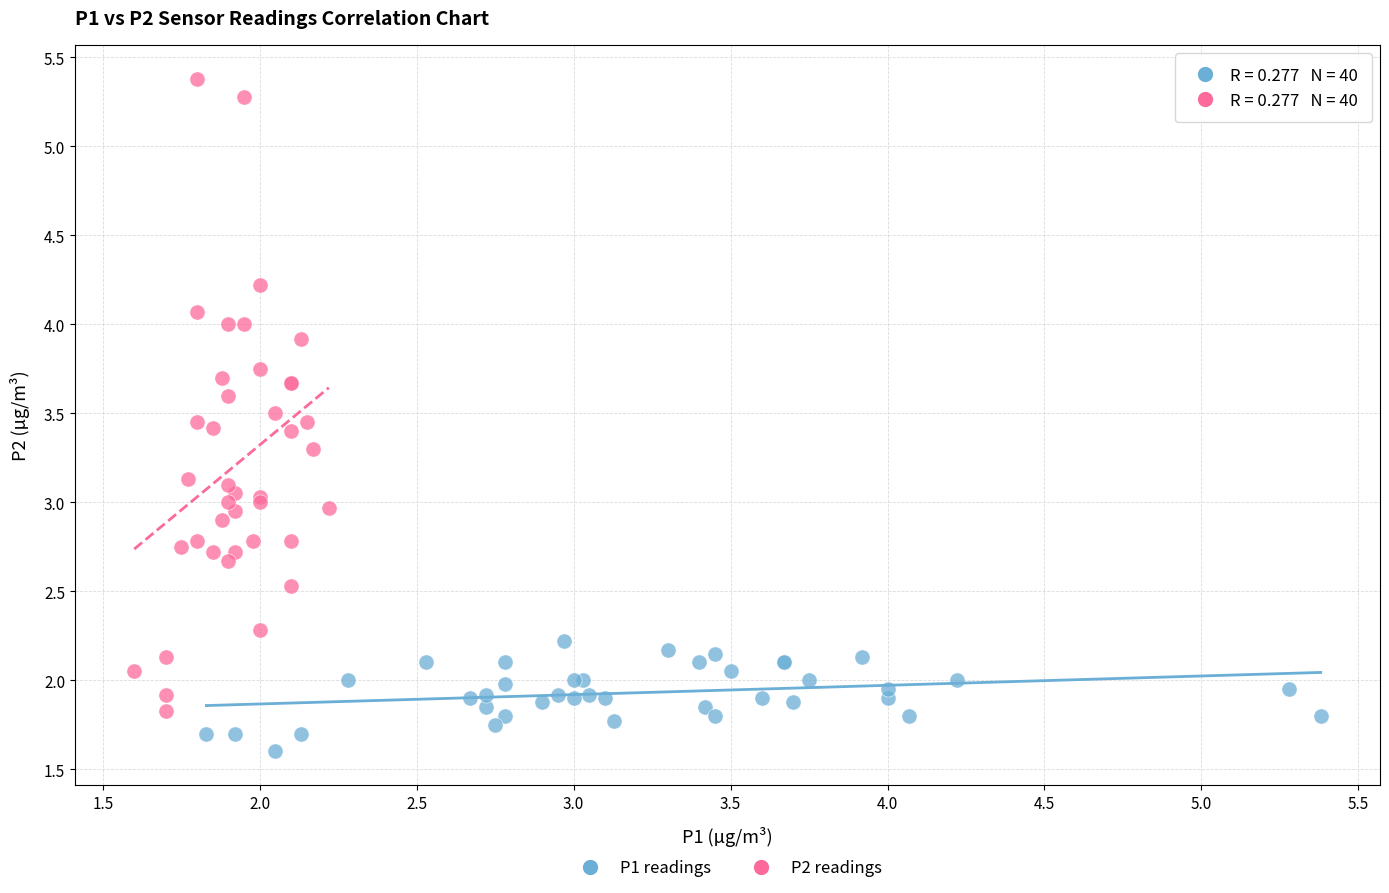

What are all the series names shown in the legend?

P1 readings, P2 readings